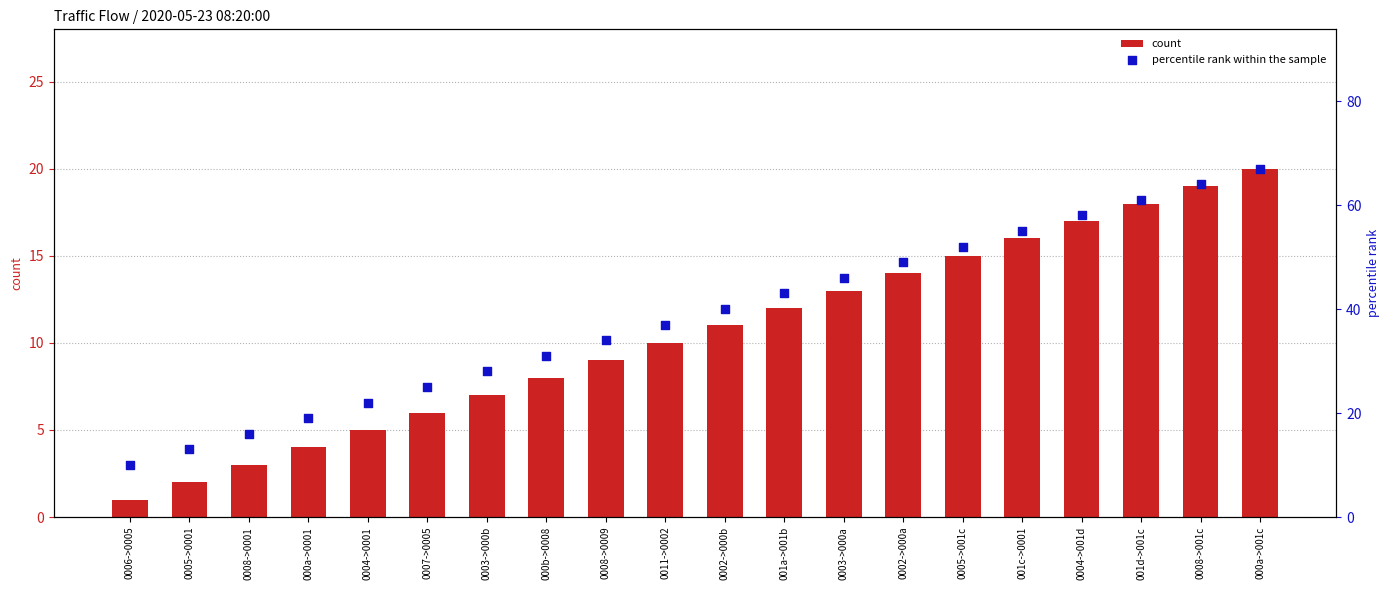

Which series has the widest spread of Y values?

percentile rank within the sample